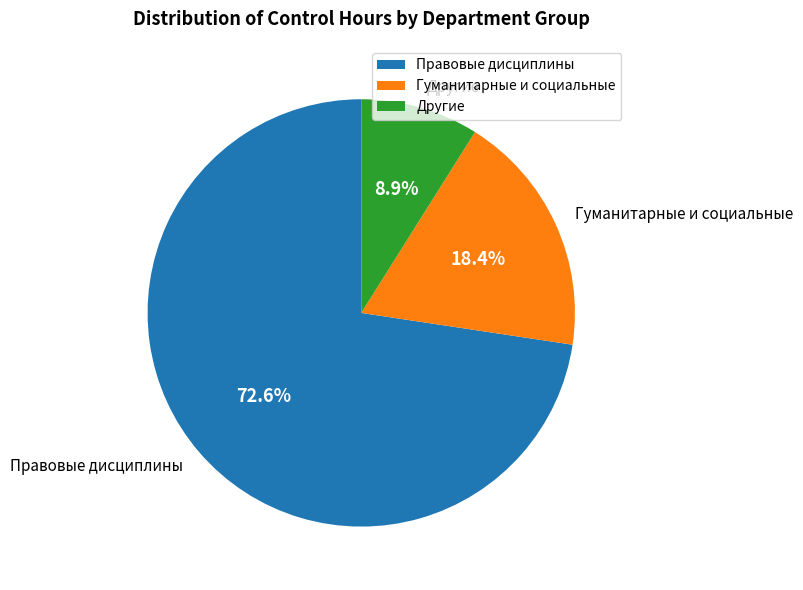

Which slice represents more than half of the pie?

Правовые дисциплины